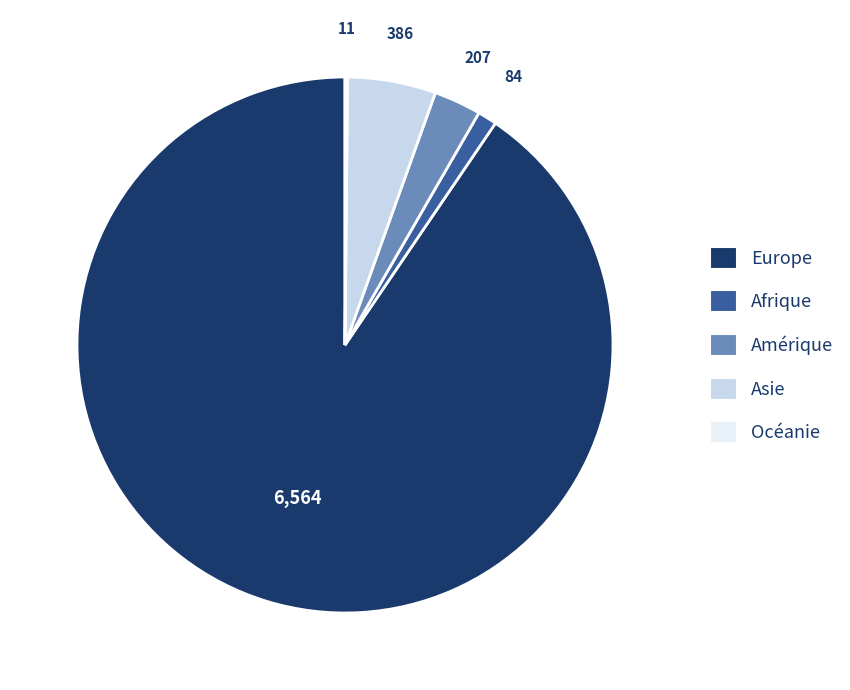

What is the ratio of the value at Europe to the value at Afrique?

78.1